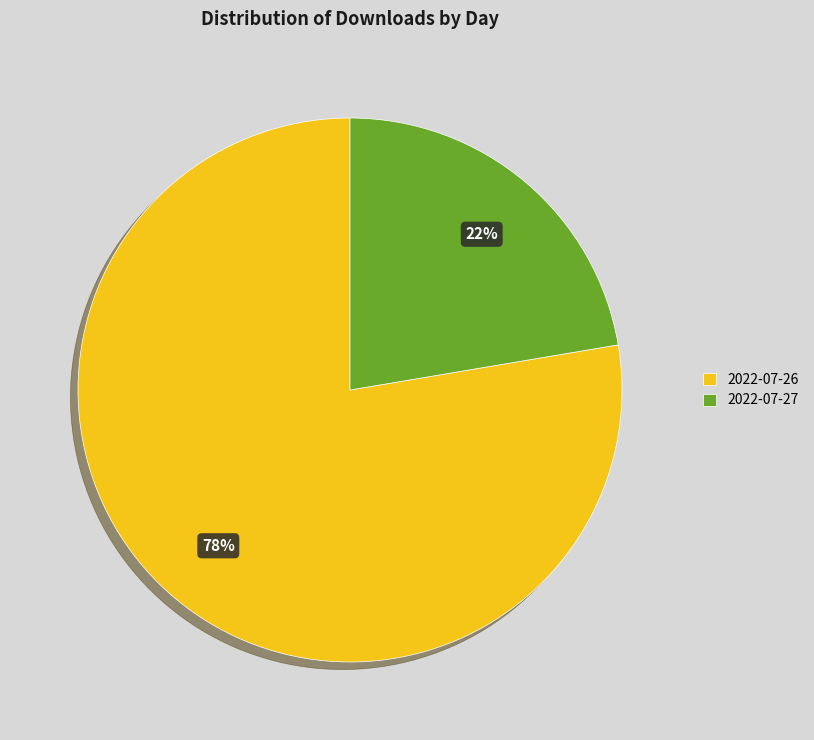

To the nearest percent, what is the combined percentage of 2022-07-27 and 2022-07-26?

100%